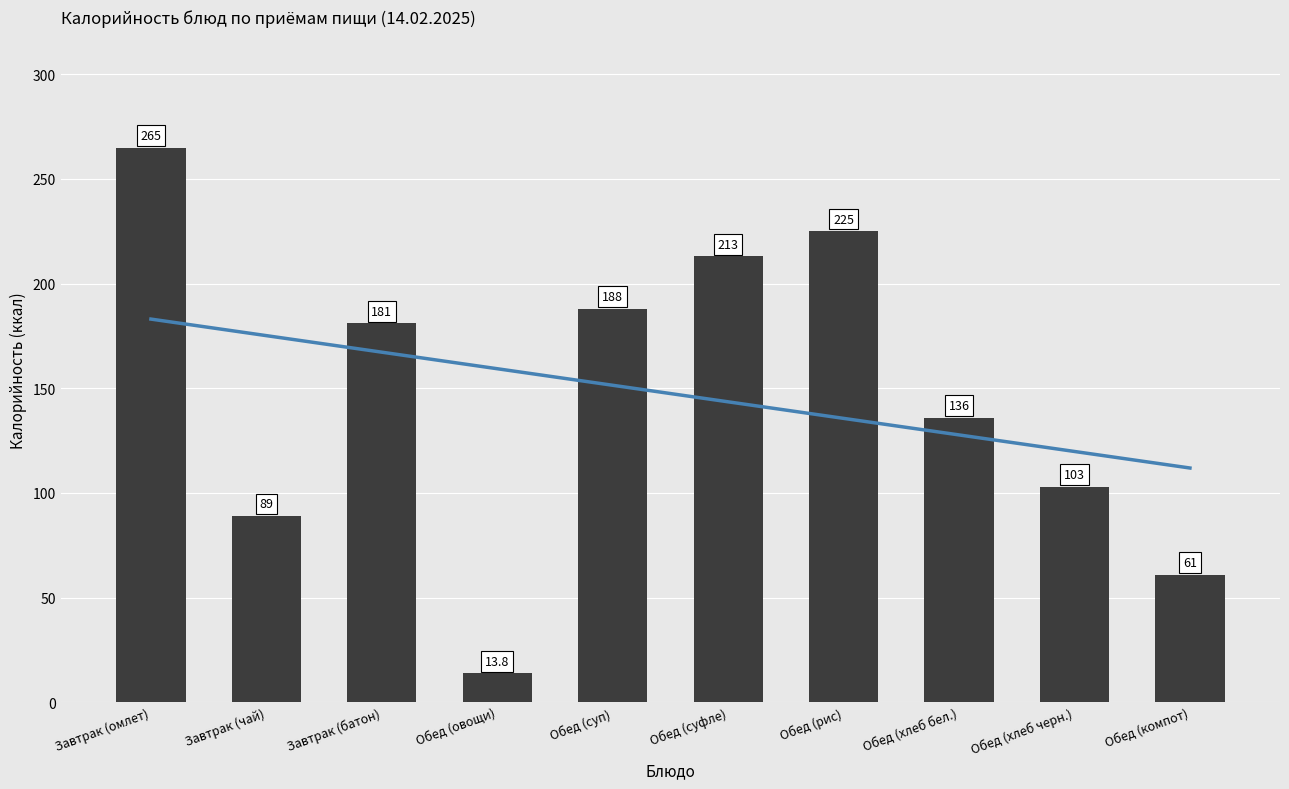

What is the change in value from Завтрак (батон) to Обед (компот)?

-120.0